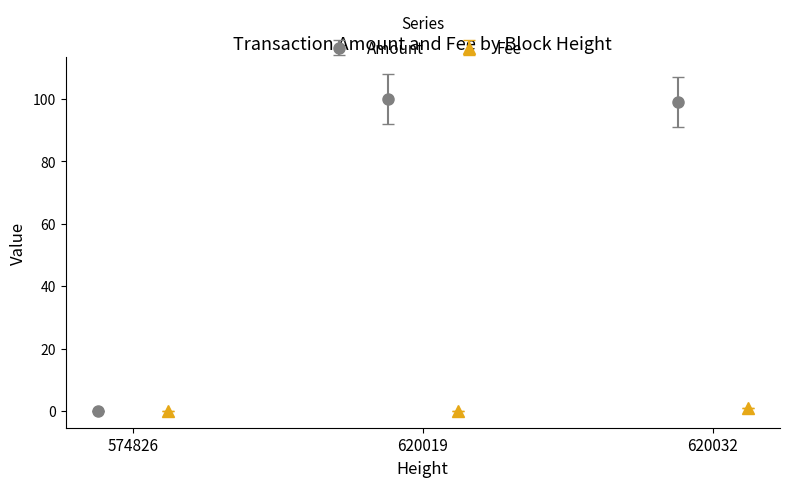

How many values in the Amount series exceed 99?

2